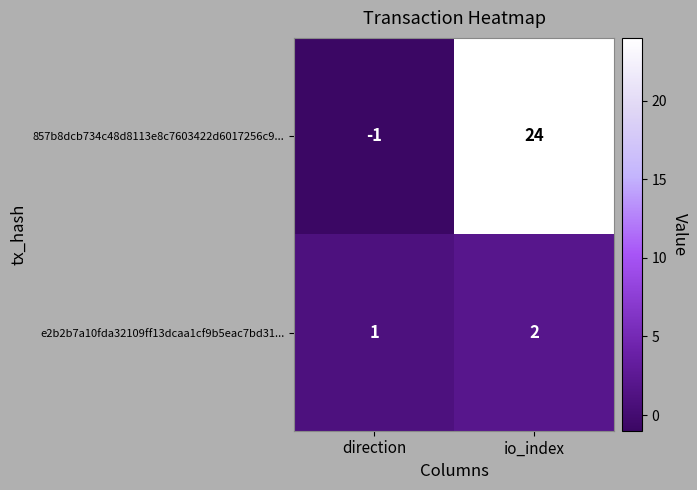

At which label is 857b8dcb734c48d8113e8c7603422d6017256c9... closest to 11?

direction